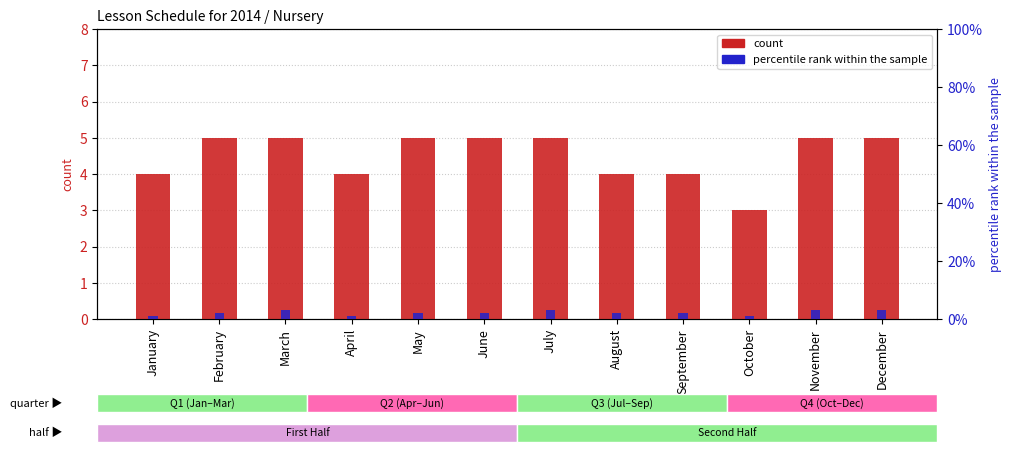

Count the percentile rank within the sample values in the range 2 to 3.

9